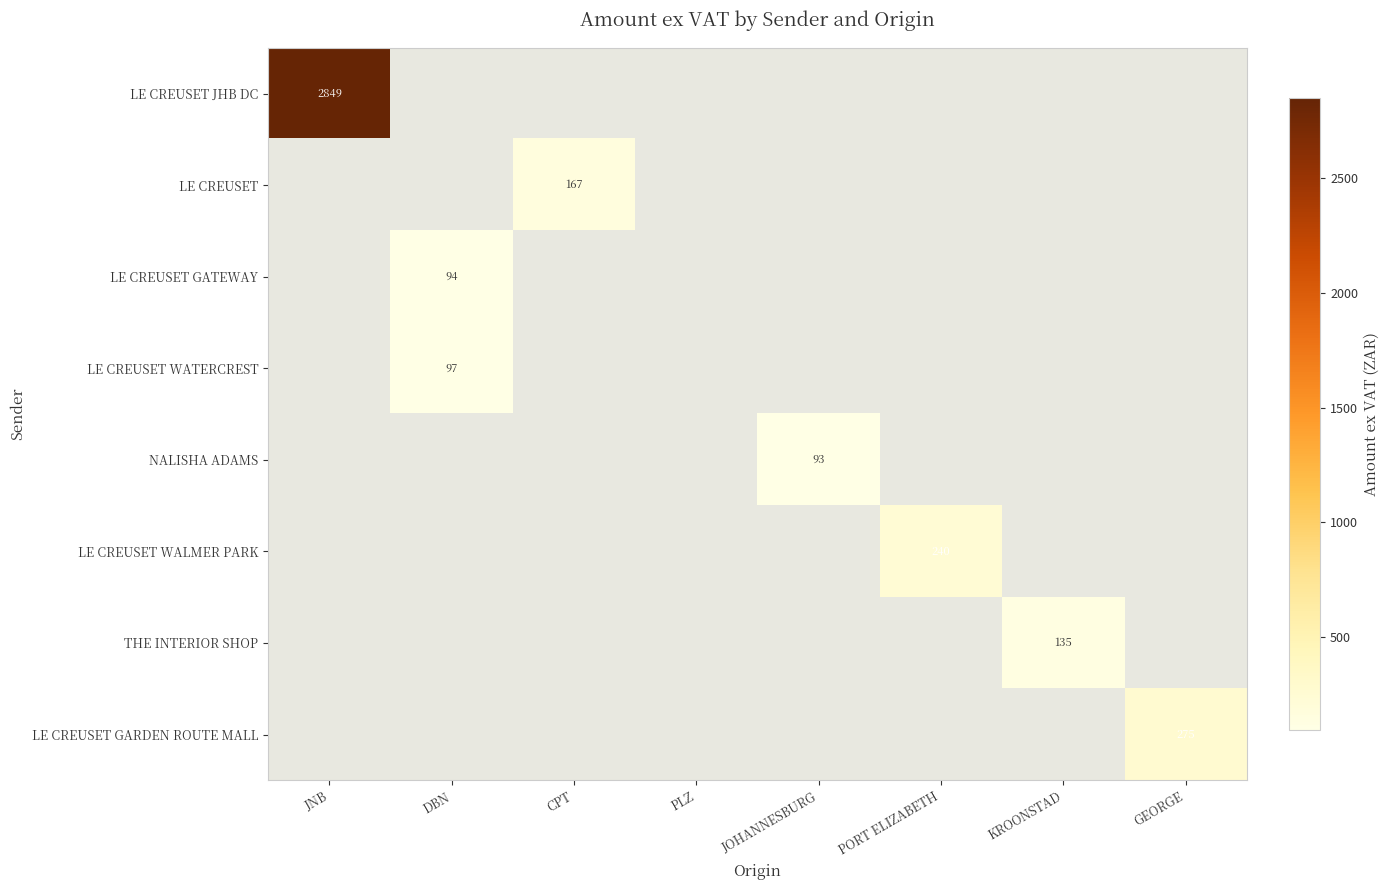

How many distinct data groups are displayed?

8